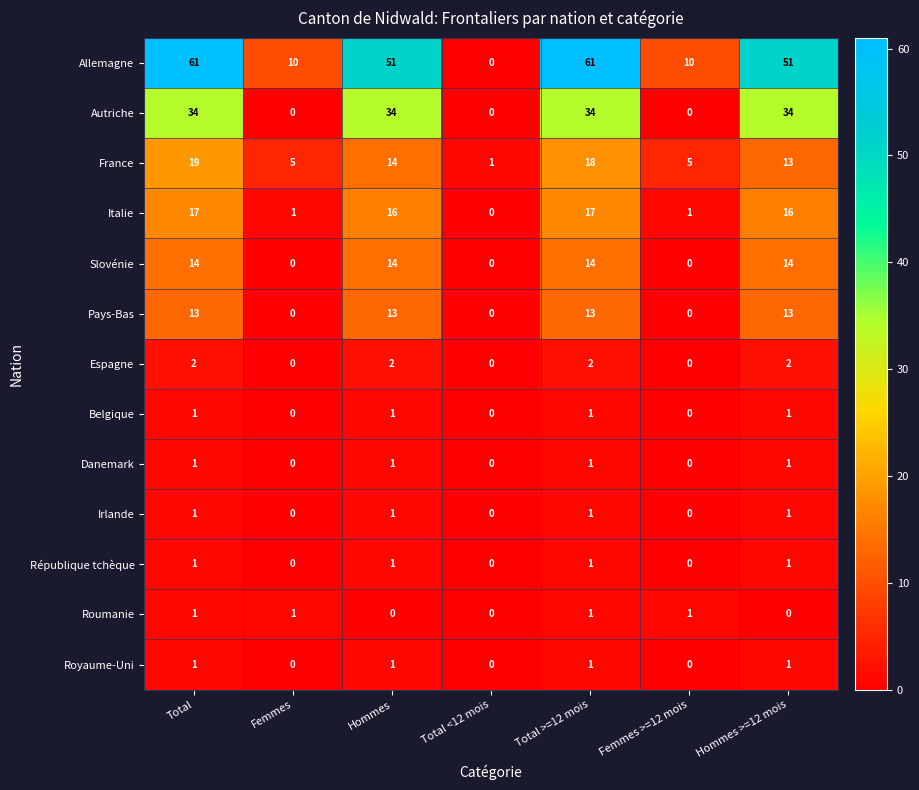

Count the Allemagne values in the range 10 to 61.

6